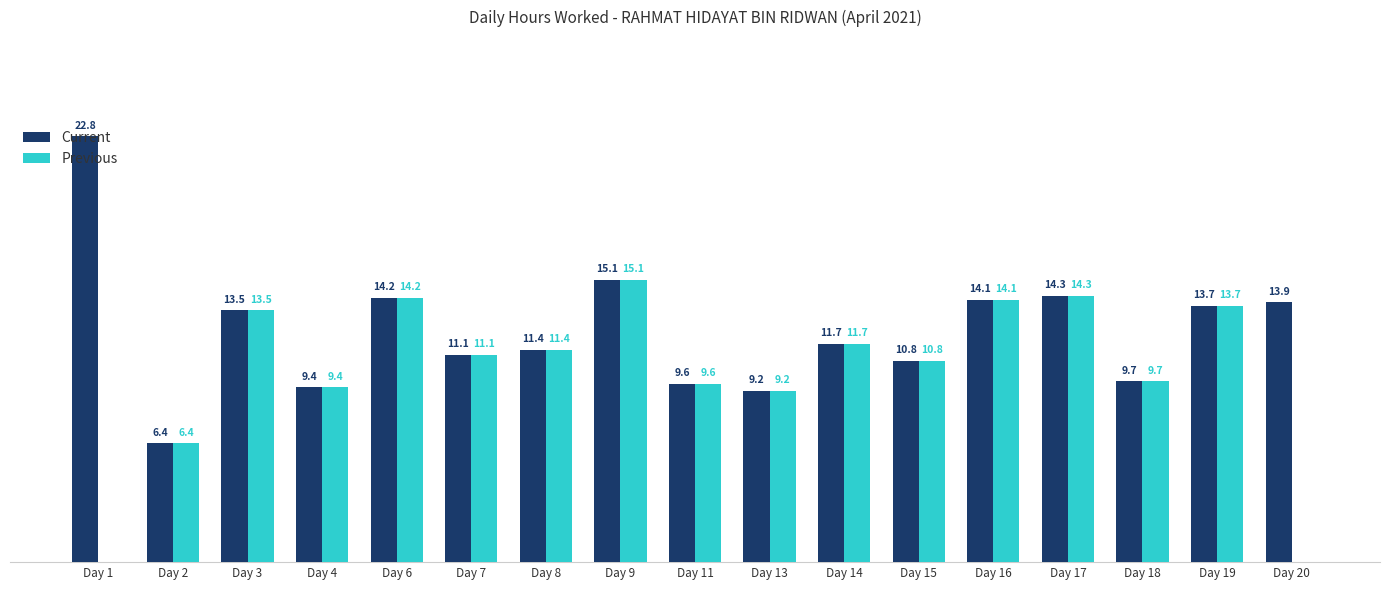

Which category has the highest value in the Previous series?

Day 9